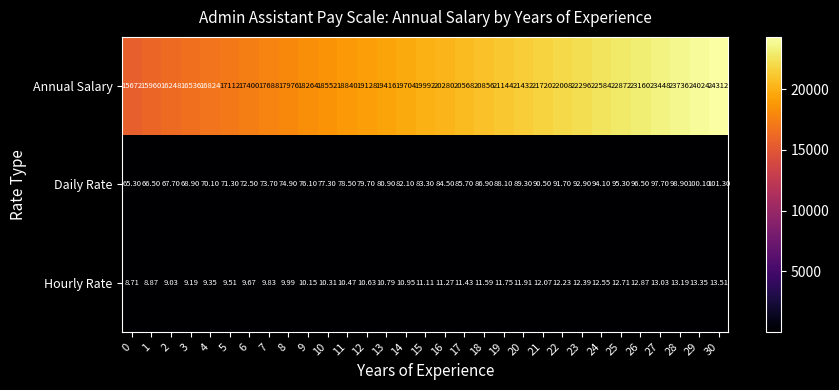

Which series has the largest range (max minus min)?

Annual Salary